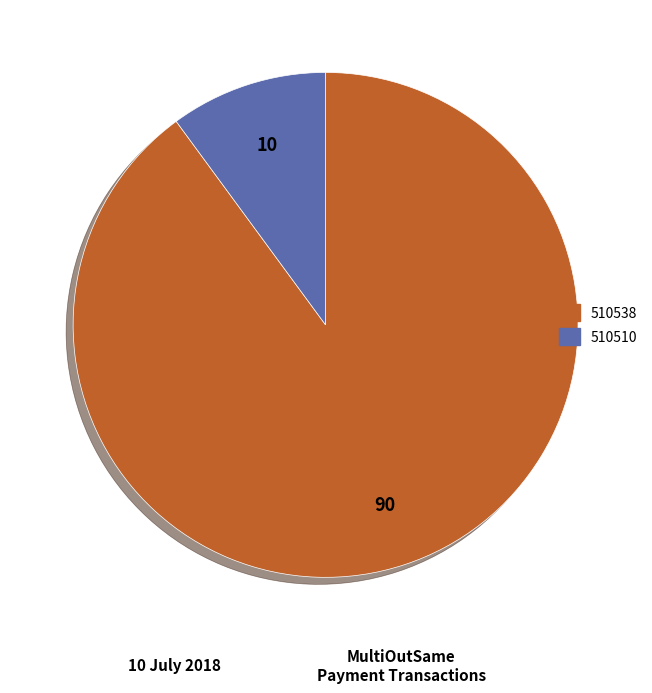

Is the sum of 510538 and 510510 greater than half?

Yes